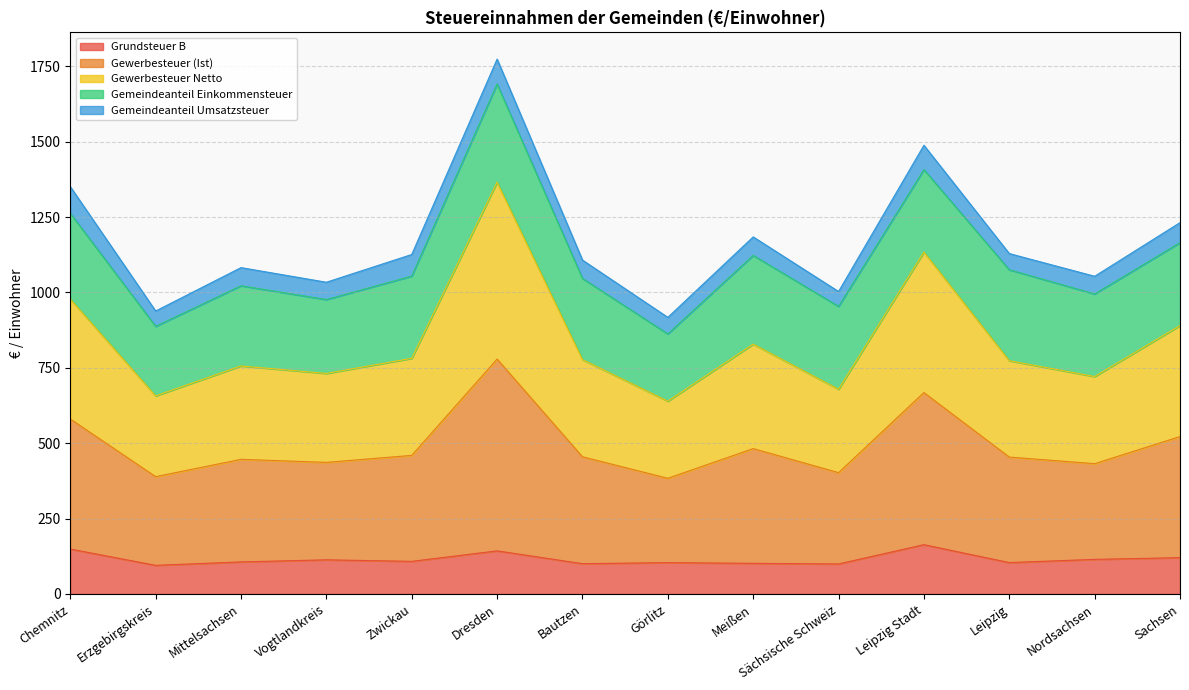

What is the sum of all Grundsteuer B values?

1622.2